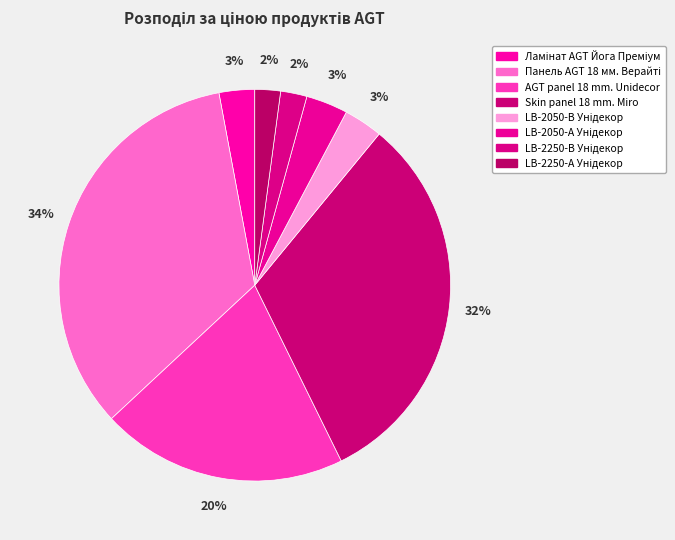

To the nearest percent, what portion does AGT panel 18 mm. Unidecor represent?

20%